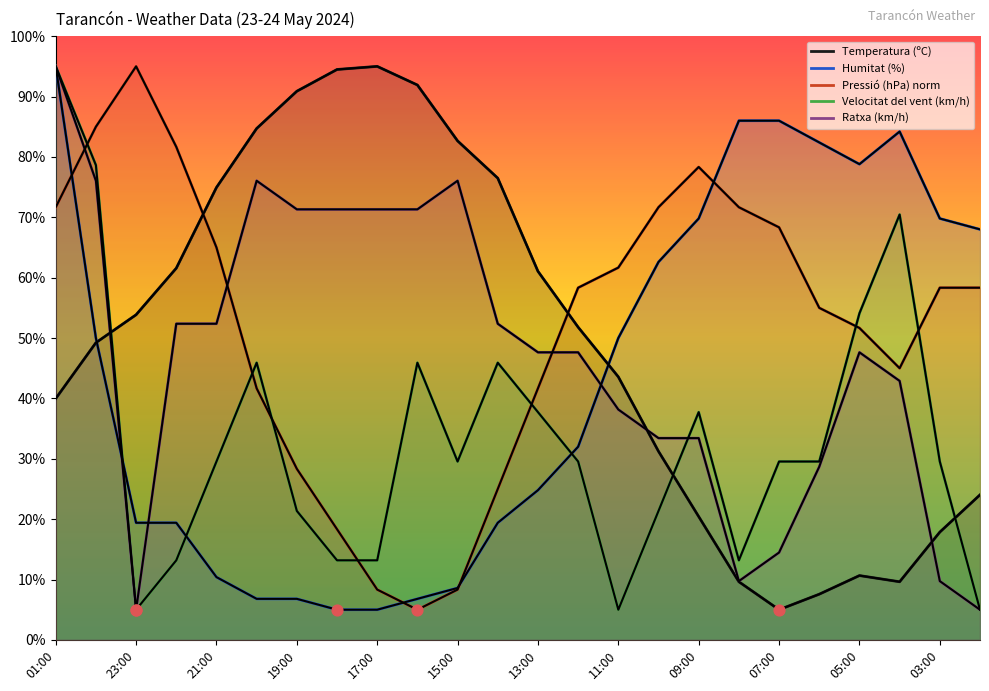

Which series has the largest Y range (max minus min)?

Temperatura (ºC)